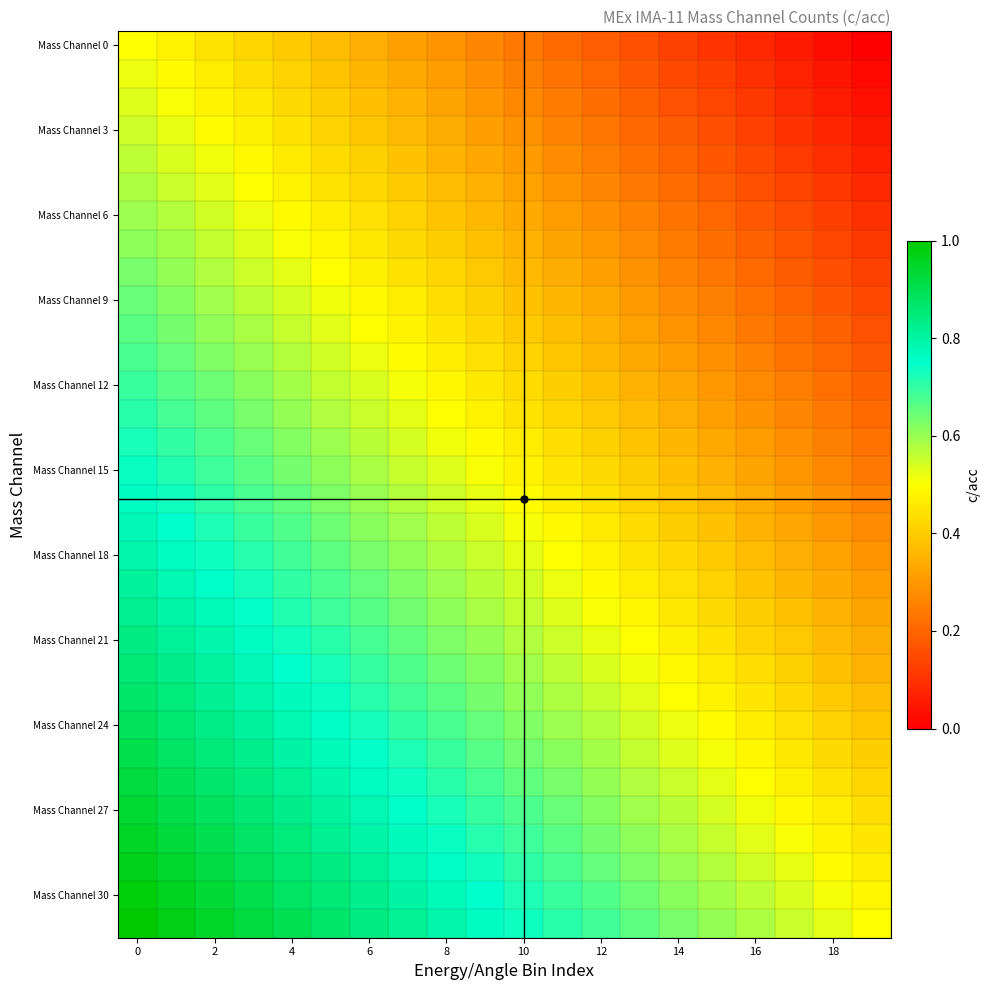

At how many categories does at least one series exceed 0?

20